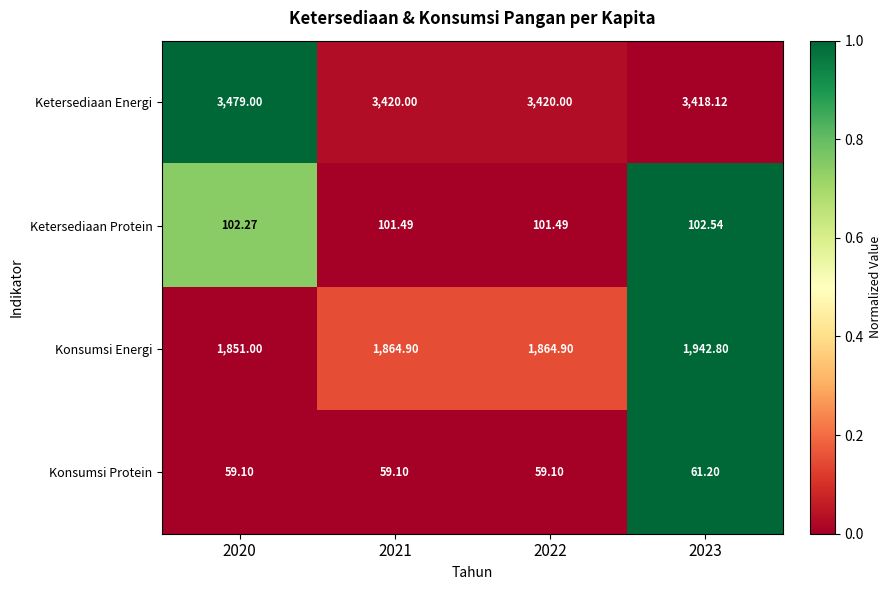

Which series has the widest spread of values?

Konsumsi Energi